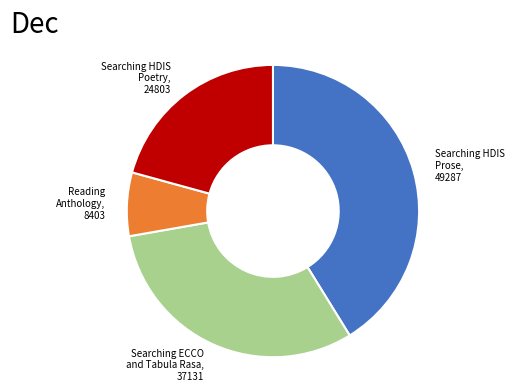

Is it true that Searching HDIS Poetry is 21% of the pie?

True